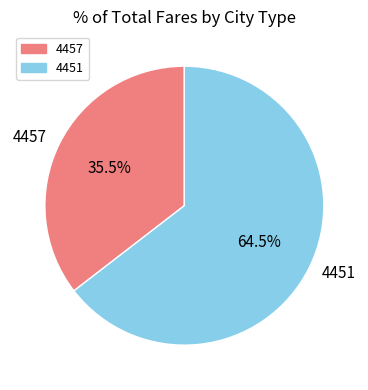

Which has a higher value, 4457 or 4451?

4451